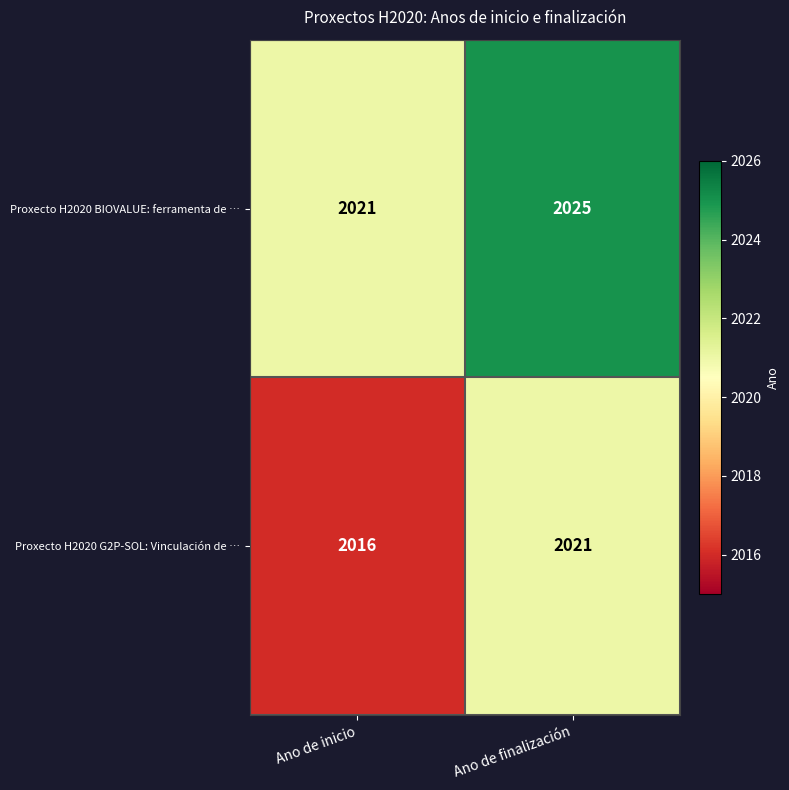

What is the difference between the Proxecto H2020 BIOVALUE: ferramenta de … values at Ano de finalización and Ano de inicio?

4